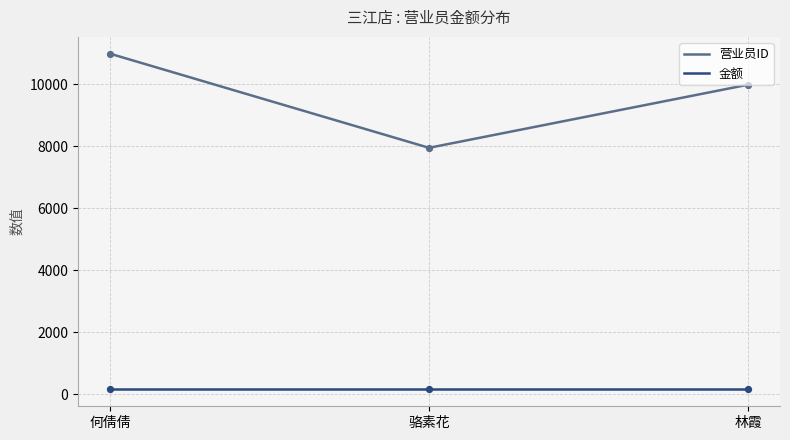

What is the change in value from 何倩倩 to 林霞?

-1000